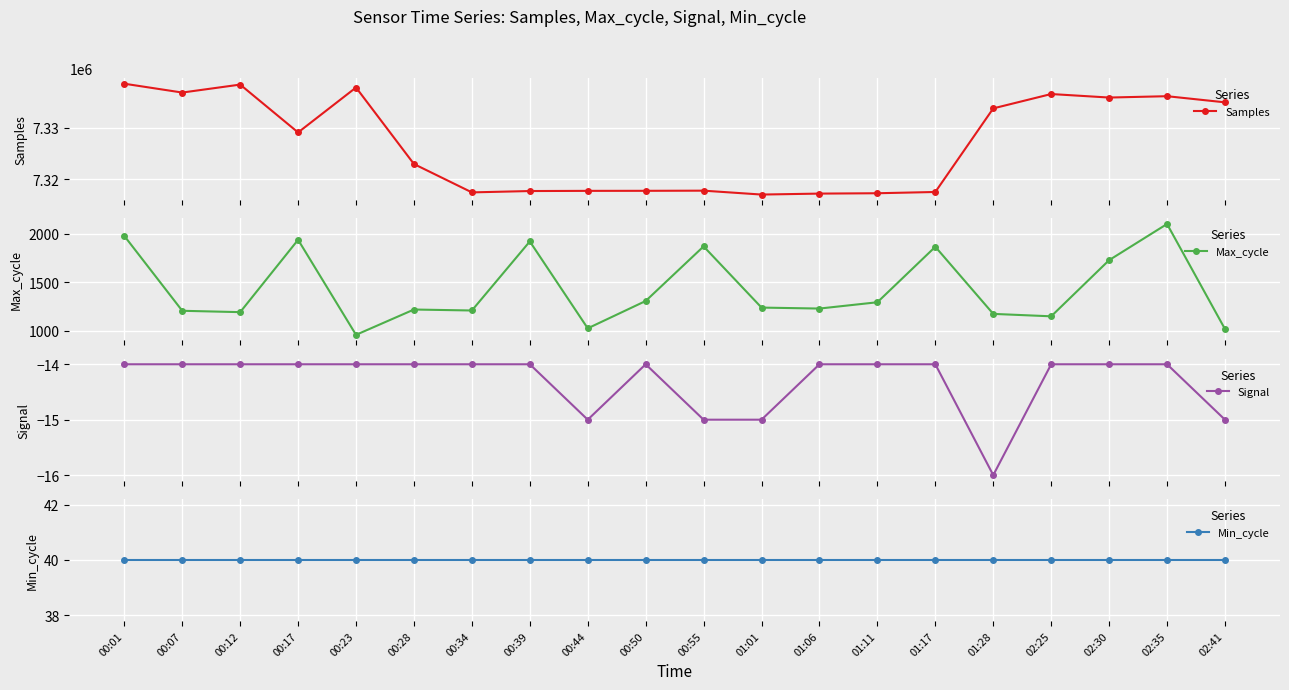

List the series in order of their peak value, highest first.

Samples, Max_cycle, Min_cycle, Signal